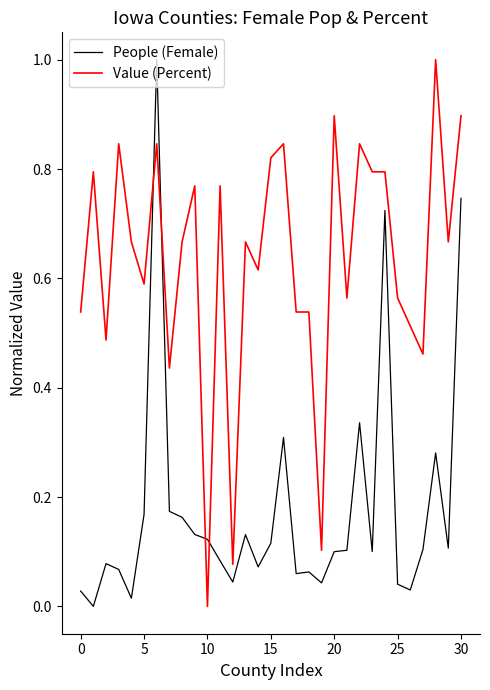

True or false: Value (Percent) has more than 1 interior local peaks.

True